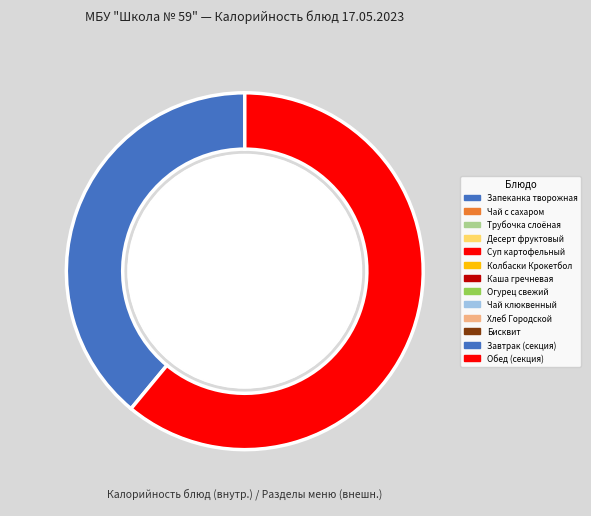

To the nearest percent, what percentage of the pie is Запеканка творожная?

22%